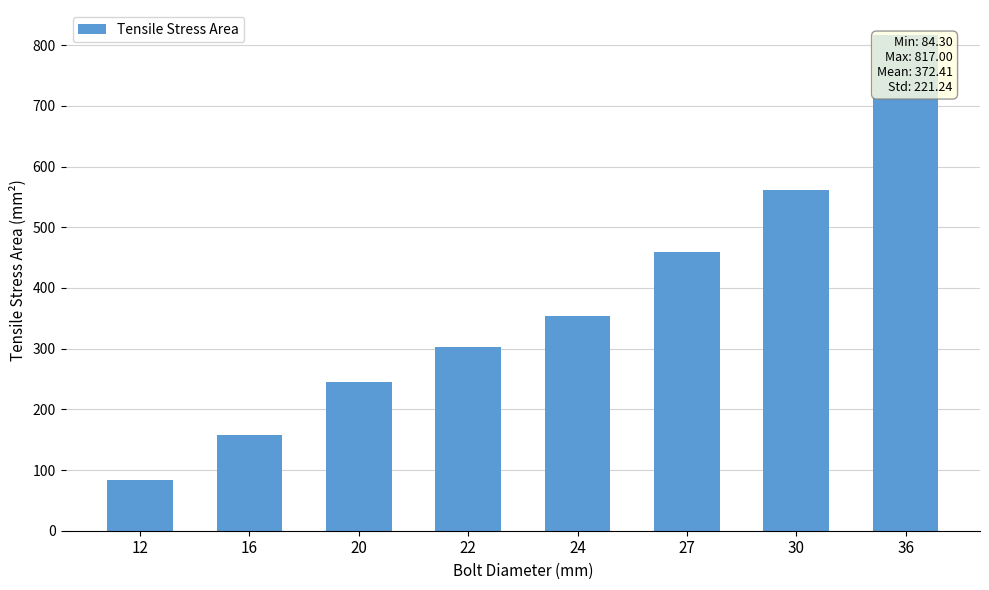

The value at 22 is 397.9. True or false?

False